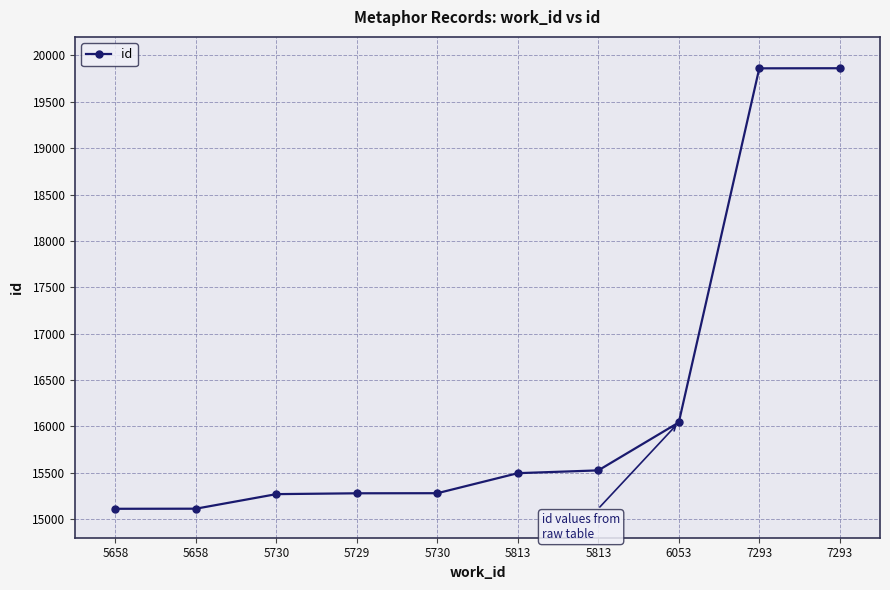

List the labels in order of value, largest first.

7293, 7293, 6053, 5813, 5813, 5730, 5729, 5730, 5658, 5658